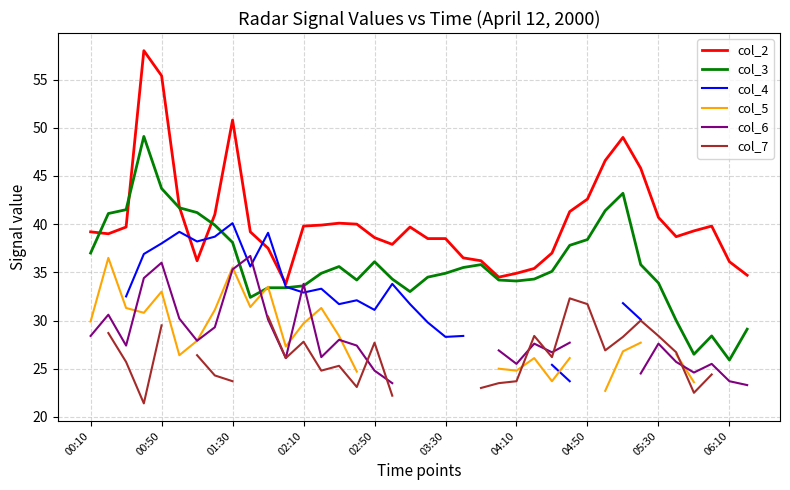

True or false: col_3 has a value of 43.7 at 00:50.

True